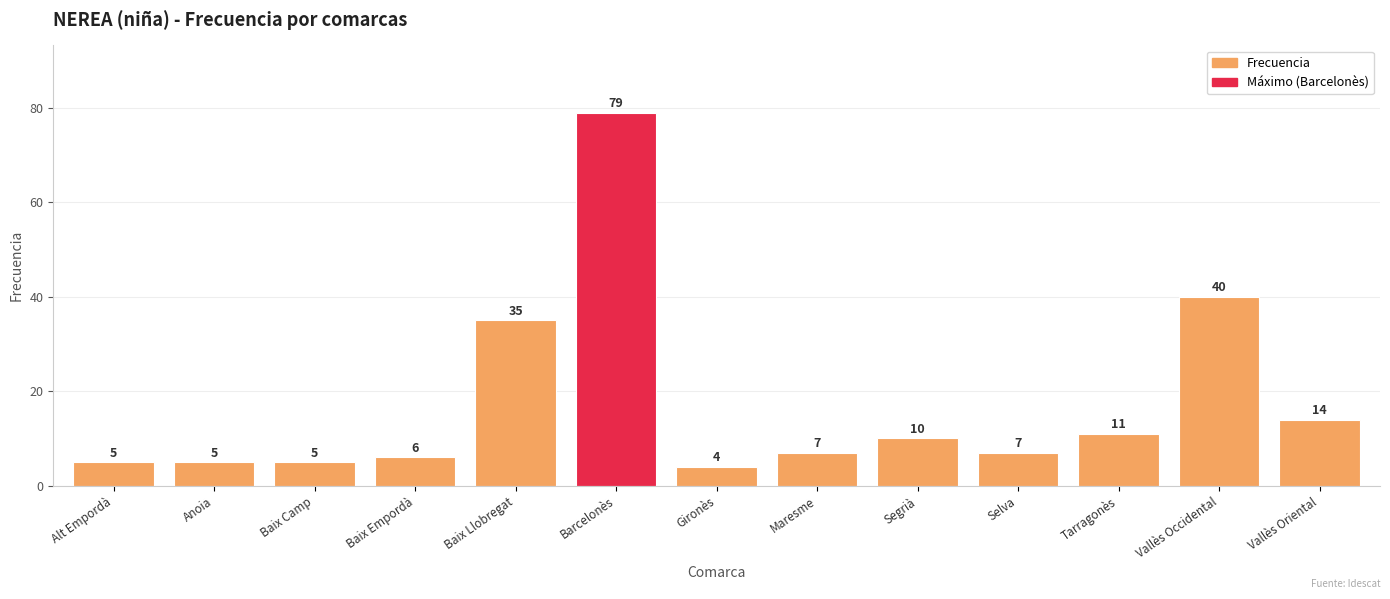

Reading left to right, extract all data points from this chart.

Alt Empordà=5	Anoia=5	Baix Camp=5	Baix Empordà=6	Baix Llobregat=35	Barcelonès=79	Gironès=4	Maresme=7	Segrià=10	Selva=7	Tarragonès=11	Vallès Occidental=40	Vallès Oriental=14